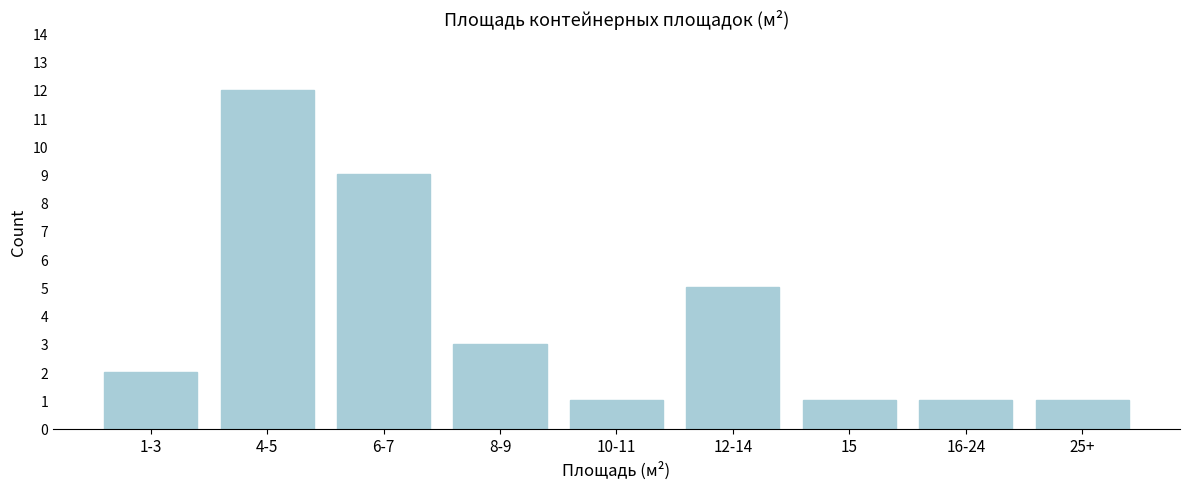

Reading left to right, transcribe all the data shown in this chart.

2	12	9	3	1	5	1	1	1